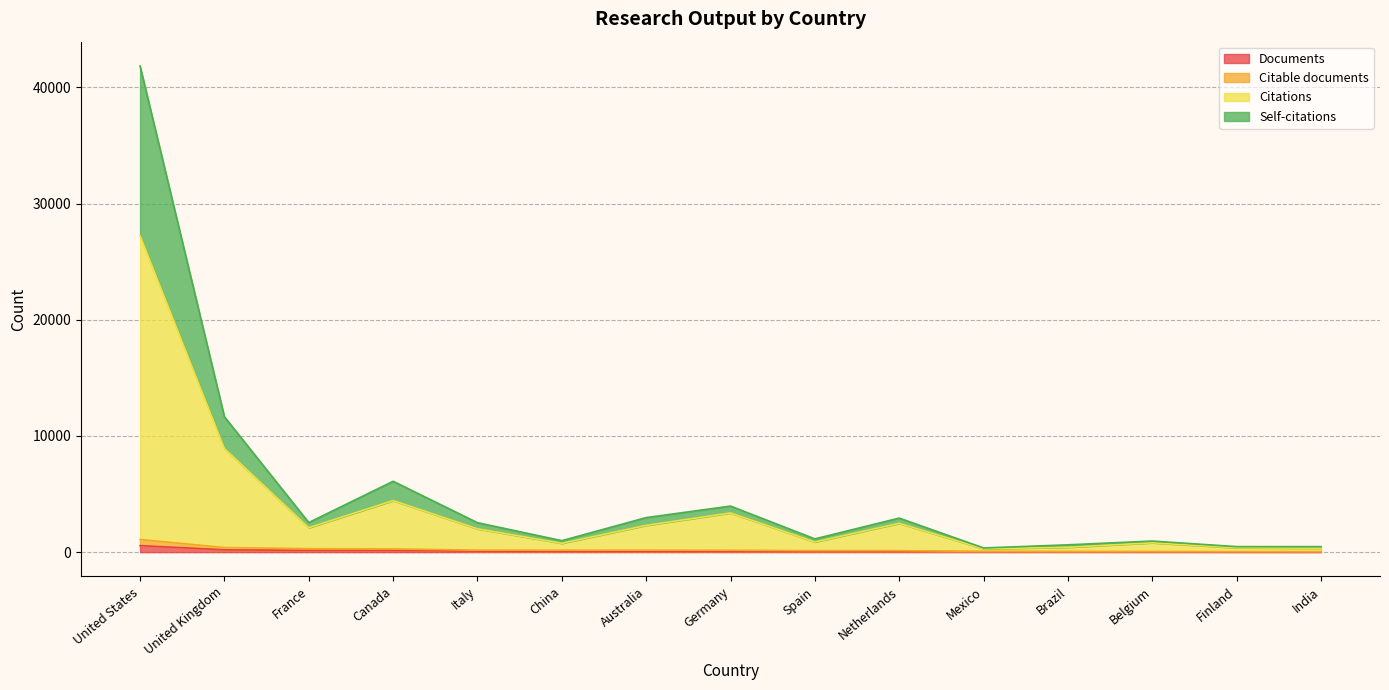

Reading left to right, extract all data points from this chart.

Documents: United States=559	United Kingdom=202	France=152	Canada=144	Italy=88	China=88	Australia=86	Germany=82	Spain=64	Netherlands=64	Mexico=33	Brazil=31	Belgium=28	Finland=24	India=24
Citable documents: United States=1086	United Kingdom=396	France=299	Canada=277	Italy=174	China=170	Australia=170	Germany=161	Spain=127	Netherlands=127	Mexico=66	Brazil=61	Belgium=54	Finland=48	India=41
Citations: United States=27245	United Kingdom=8917	France=2100	Canada=4438	Italy=2009	China=760	Australia=2305	Germany=3373	Spain=876	Netherlands=2482	Mexico=289	Brazil=419	Belgium=806	Finland=372	India=338
Self-citations: United States=41852	United Kingdom=11654	France=2548	Canada=6101	Italy=2537	China=989	Australia=2974	Germany=3966	Spain=1142	Netherlands=2933	Mexico=361	Brazil=630	Belgium=954	Finland=474	India=474